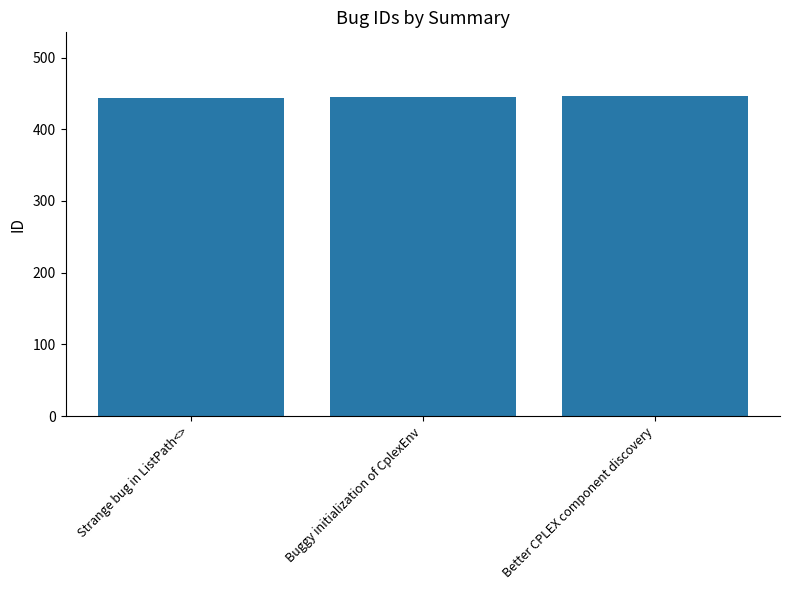

What is the minimum value shown in the chart?

444